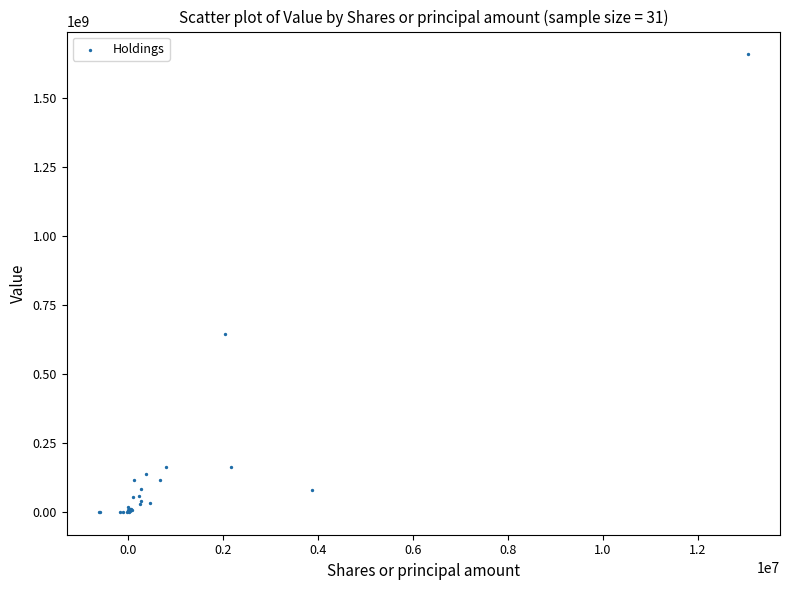

What Y value in the scatter plot is closest to 829203760?

646024500